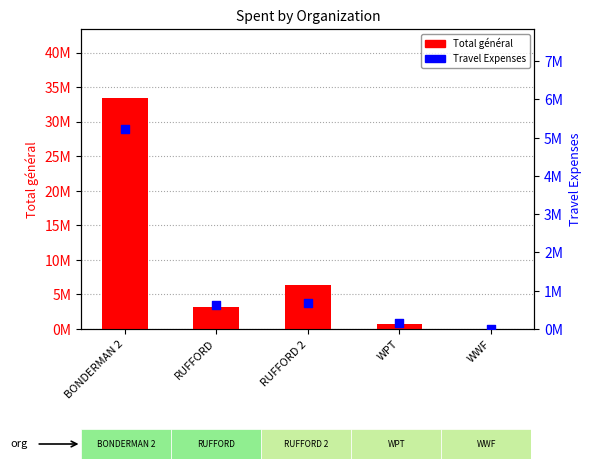

At which category is the sum across all series the highest?

BONDERMAN 2